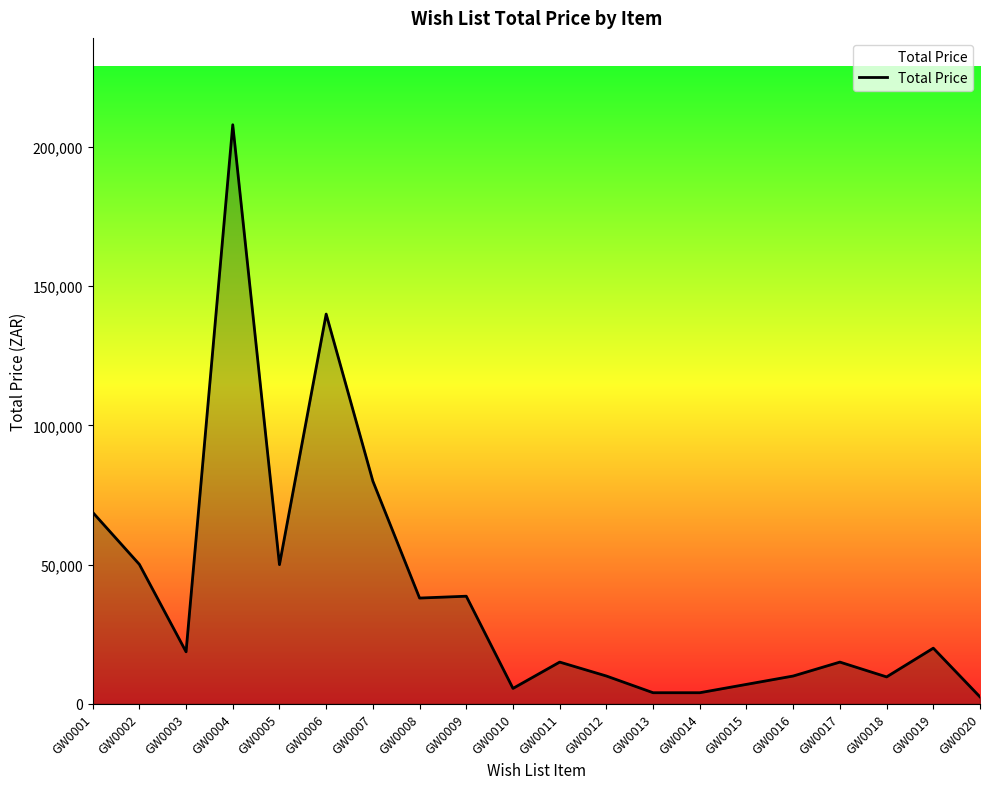

What is the smallest value displayed?

2499.0